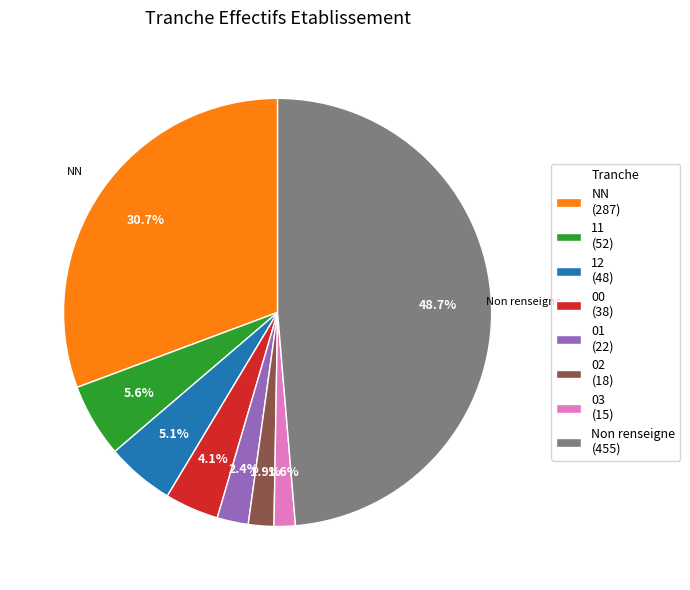

Approximately how many times larger is the value at 03 (15) compared to 12 (48)?

0.3